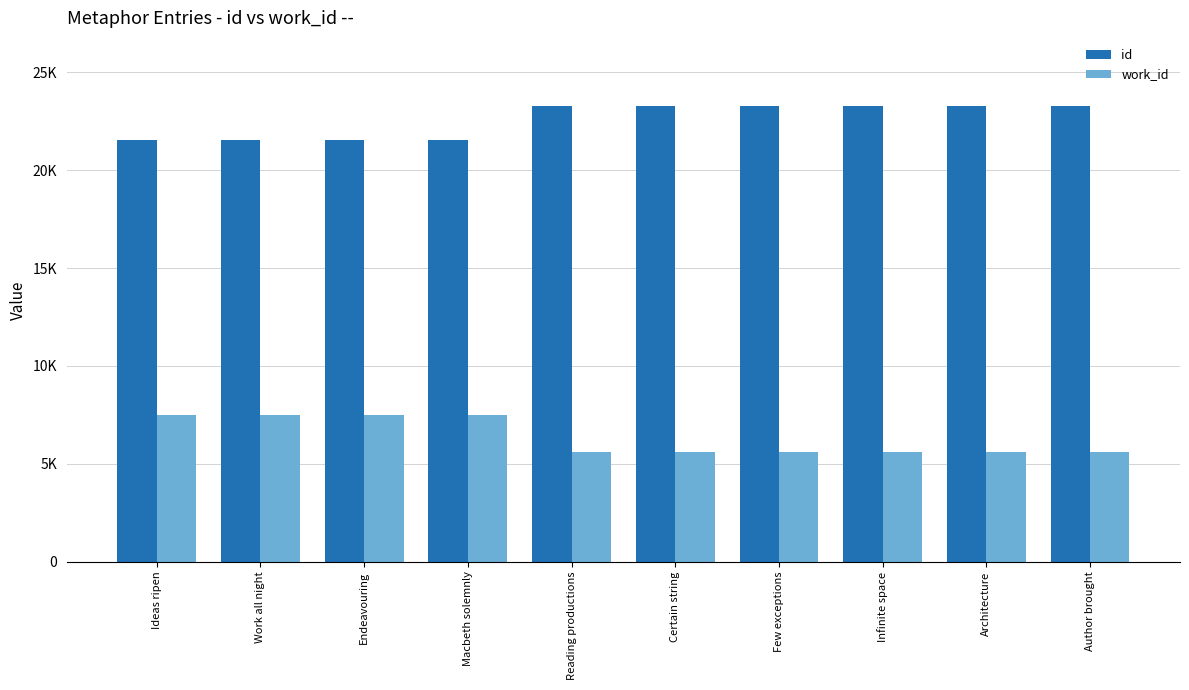

Does the chart contain any negative values?

No